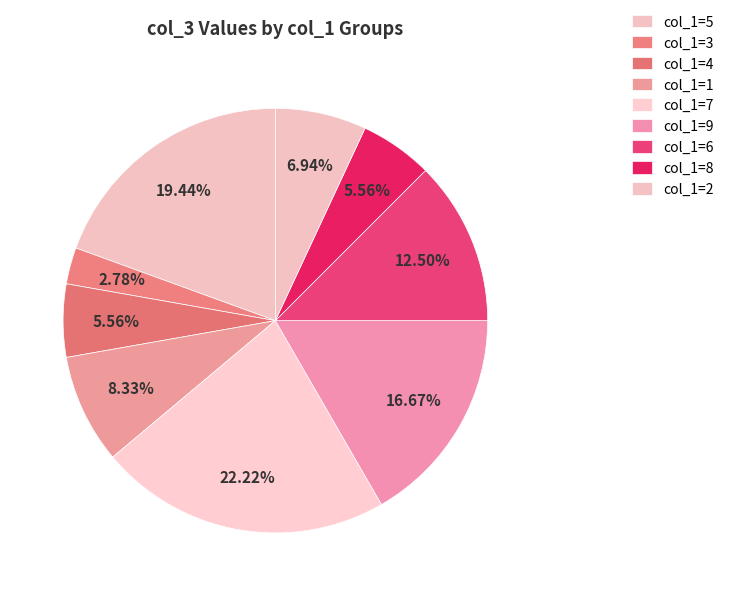

How many segments does this pie chart have?

9